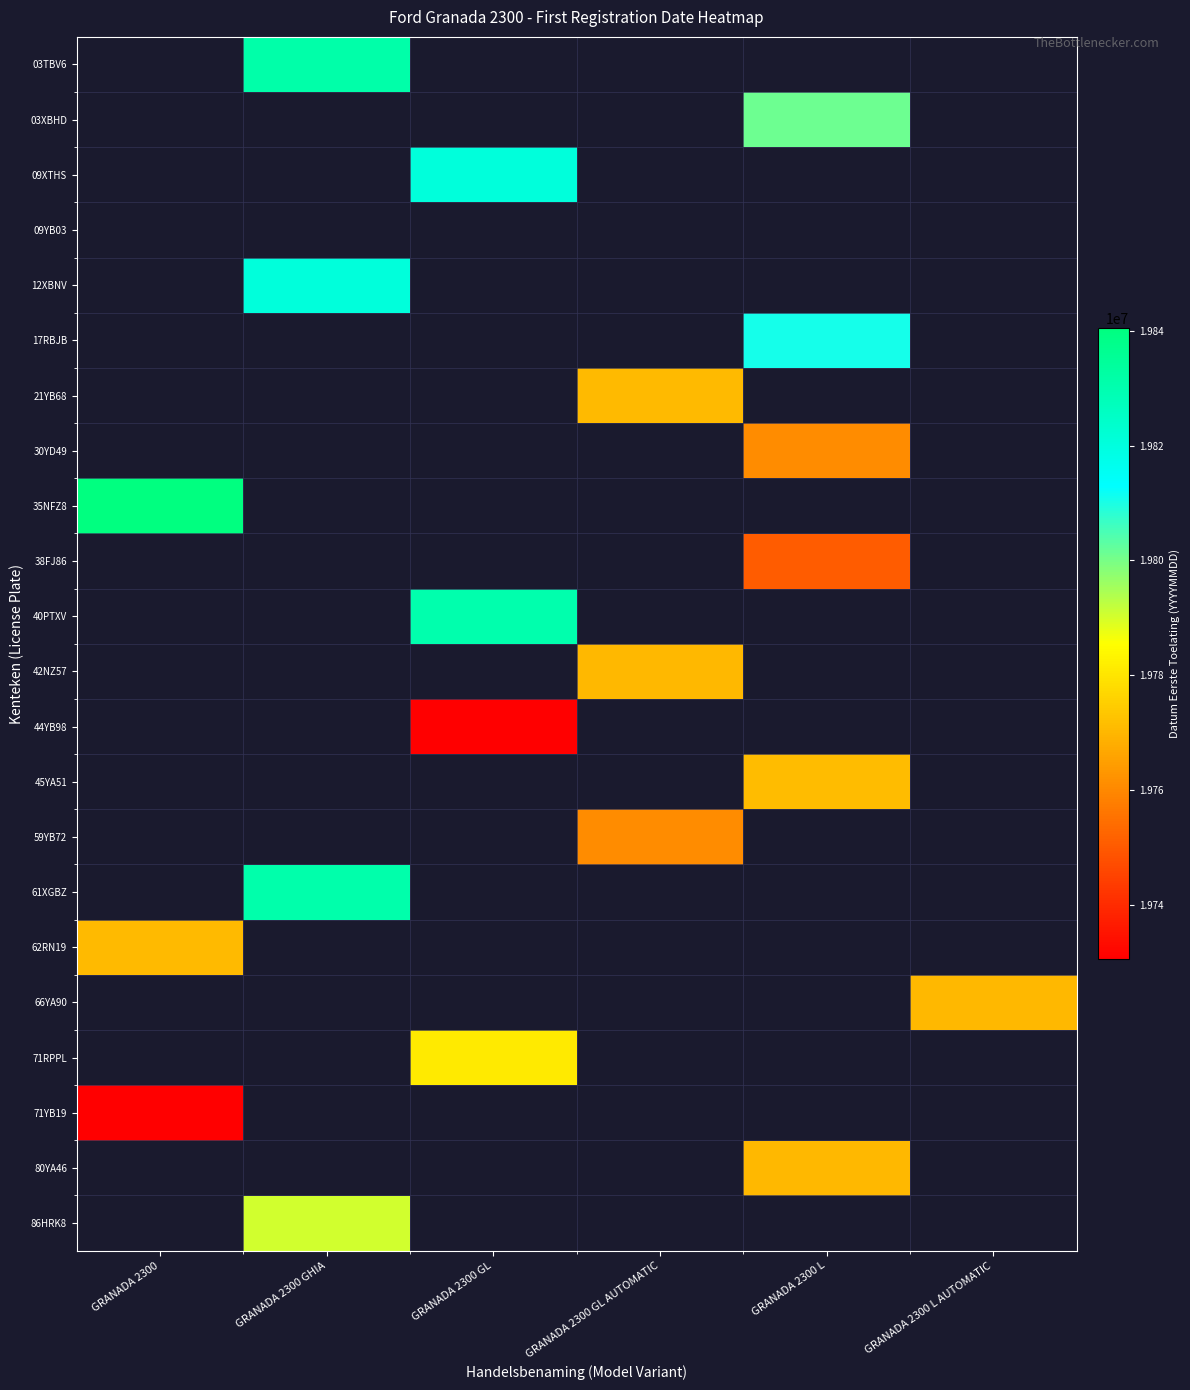

How many categories are shown in the chart?

6